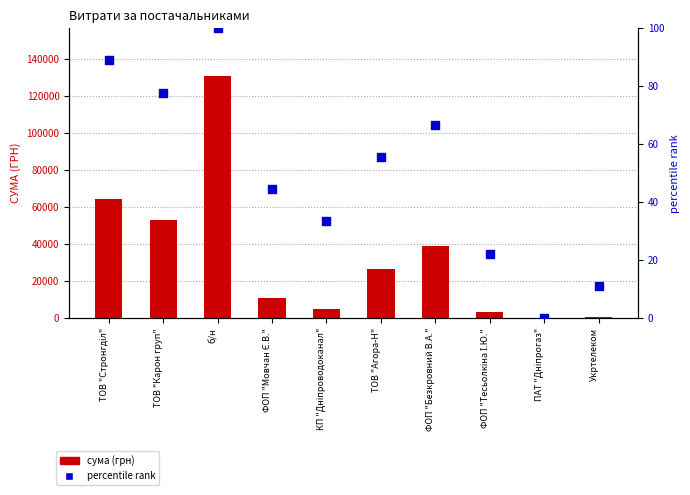

At how many categories does at least one series exceed 80798?

1